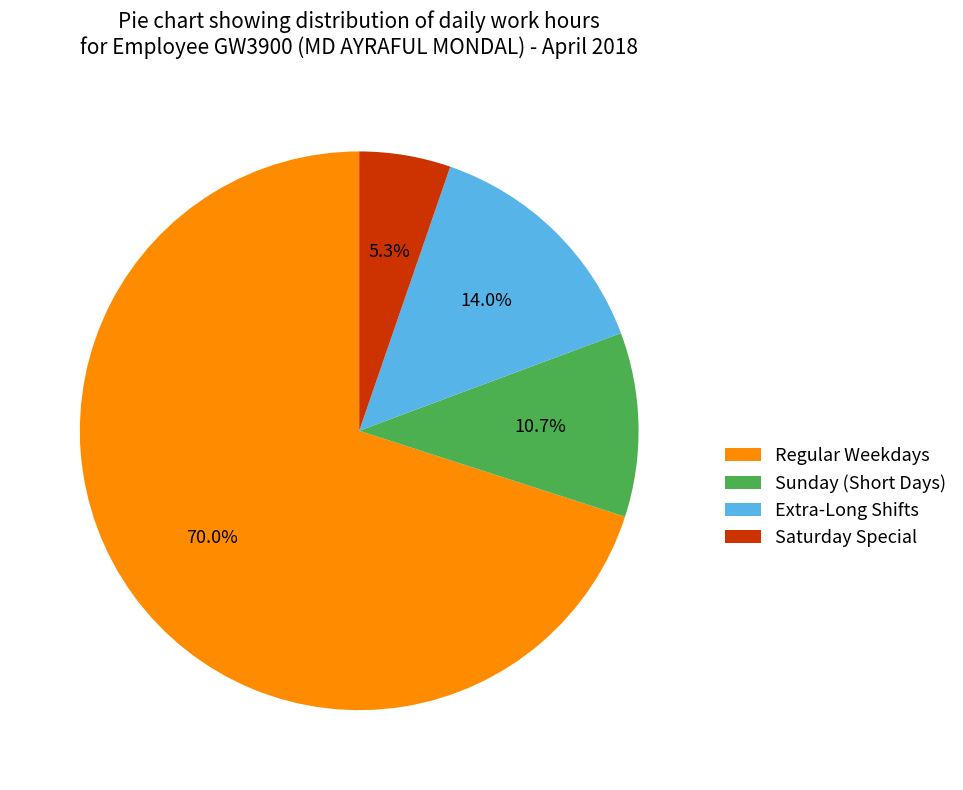

Between Saturday Special and Regular Weekdays, which is larger?

Regular Weekdays